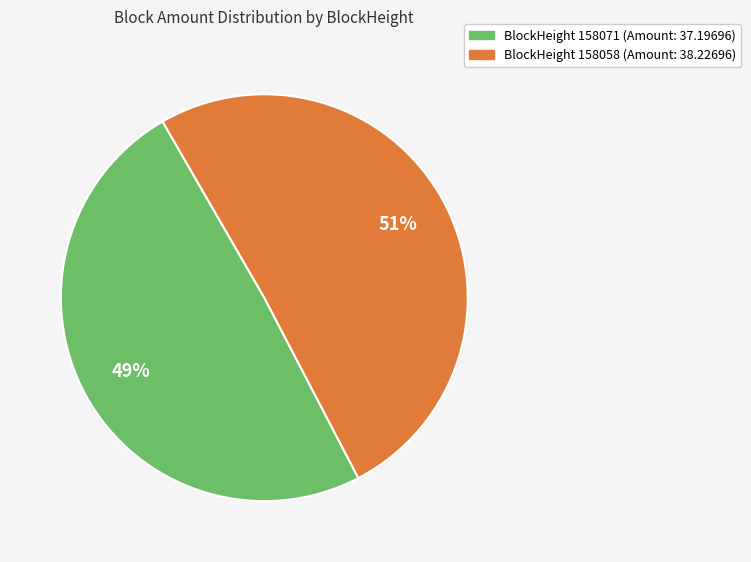

To the nearest percent, what is the average slice percentage?

50%